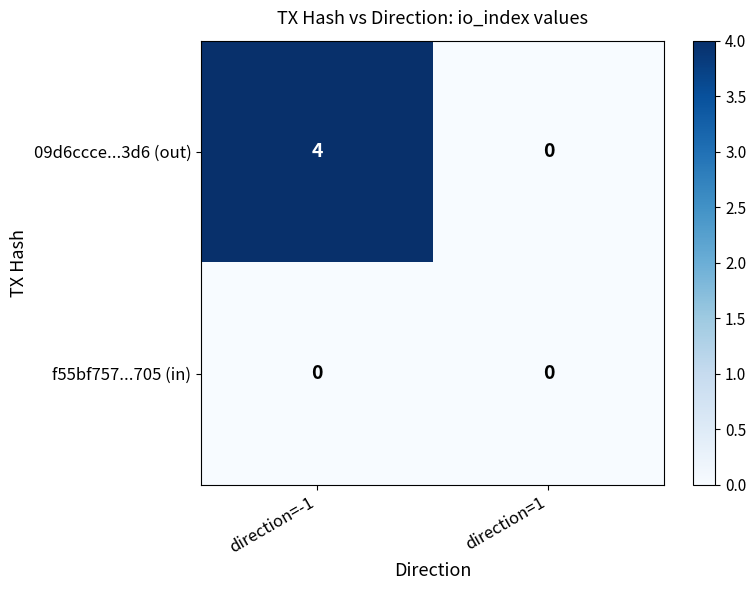

List the series in order of their overall mean, lowest first.

f55bf757...705 (in), 09d6ccce...3d6 (out)